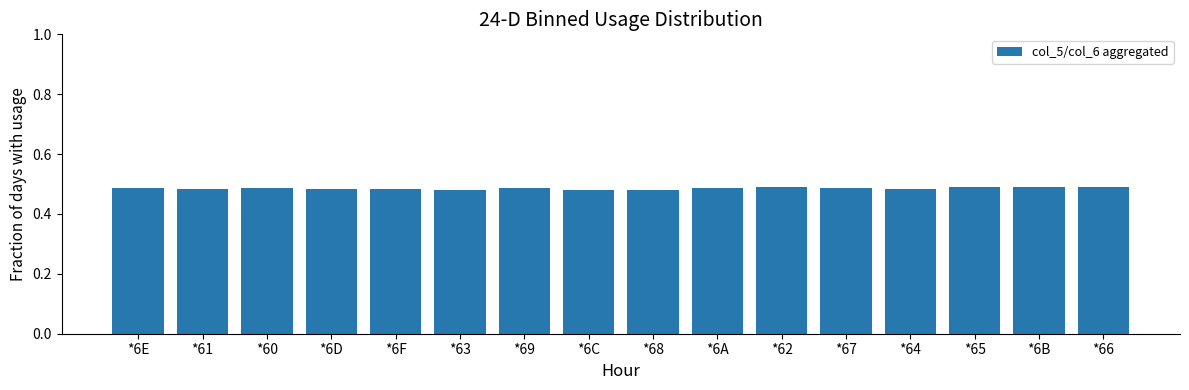

What is the sum of the values at *63 and *6D?

1.0